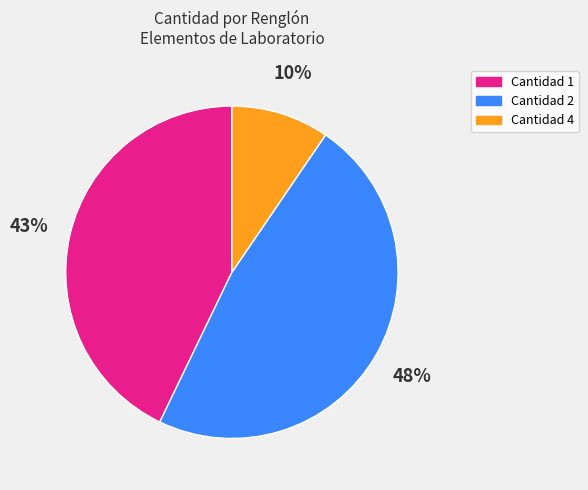

To the nearest percent, what is the difference between the largest and smallest slice percentages?

38%